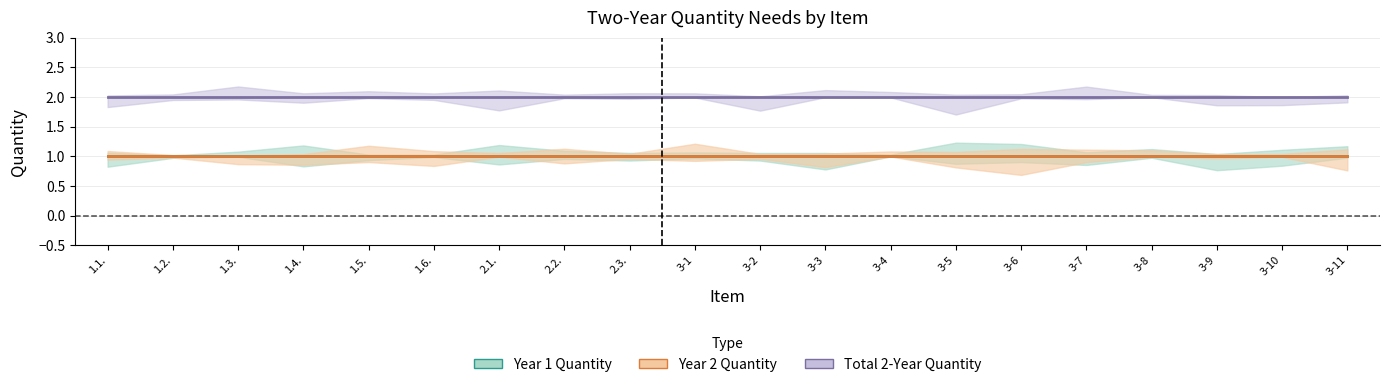

What is the value of the Year 2 Quantity point at the 3rd from the left?

1